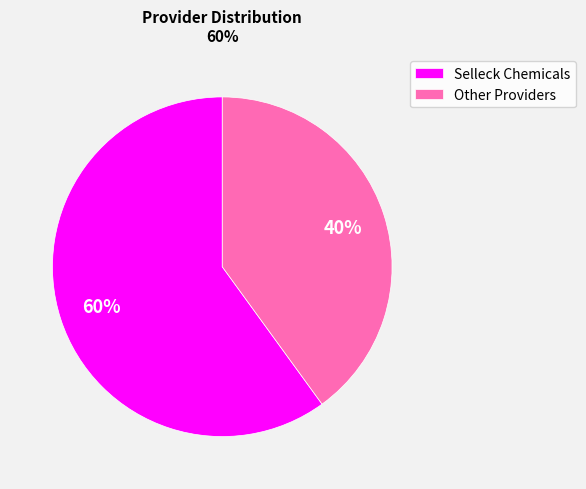

Does any single category account for the majority?

Yes